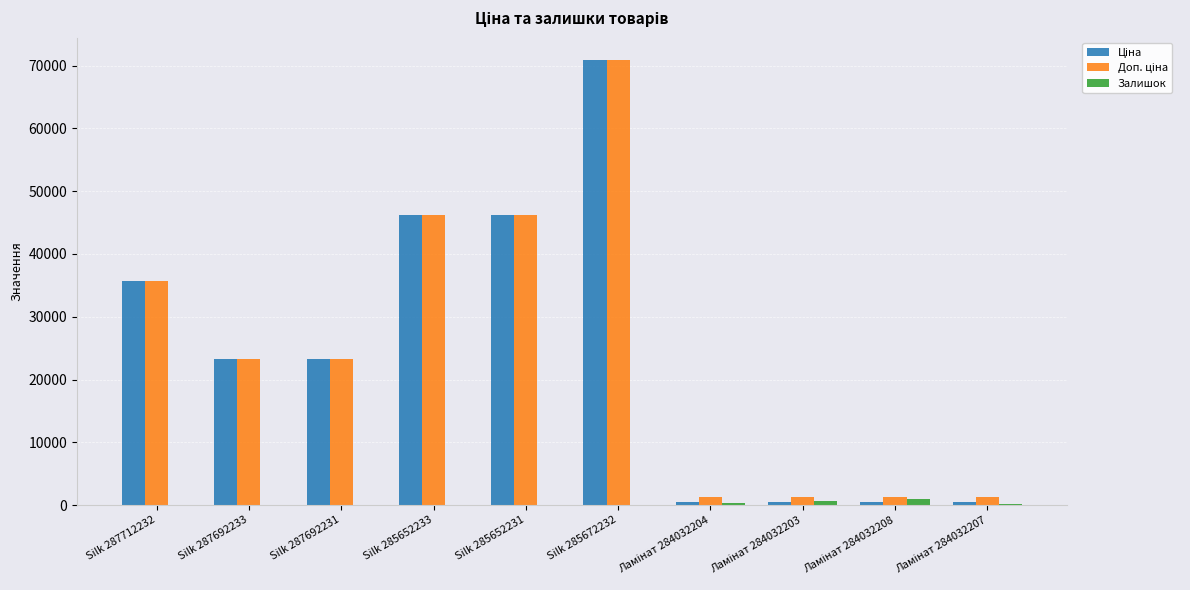

What is the greatest value displayed?

70906.0